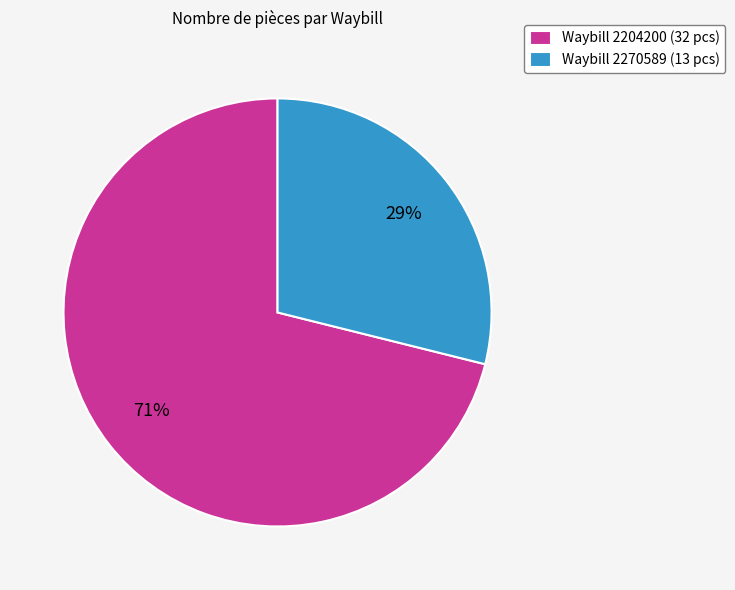

Combined, do Waybill 2270589 (13 pcs) and Waybill 2204200 (32 pcs) account for over 50%?

Yes